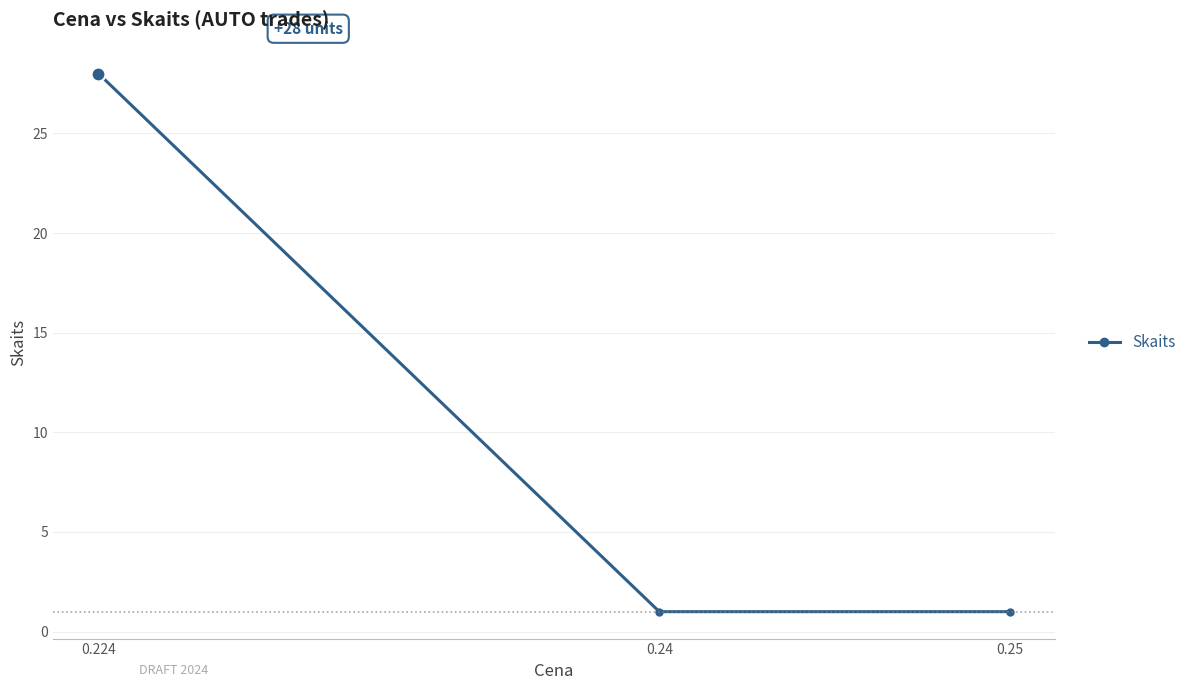

What is the greatest value displayed?

28